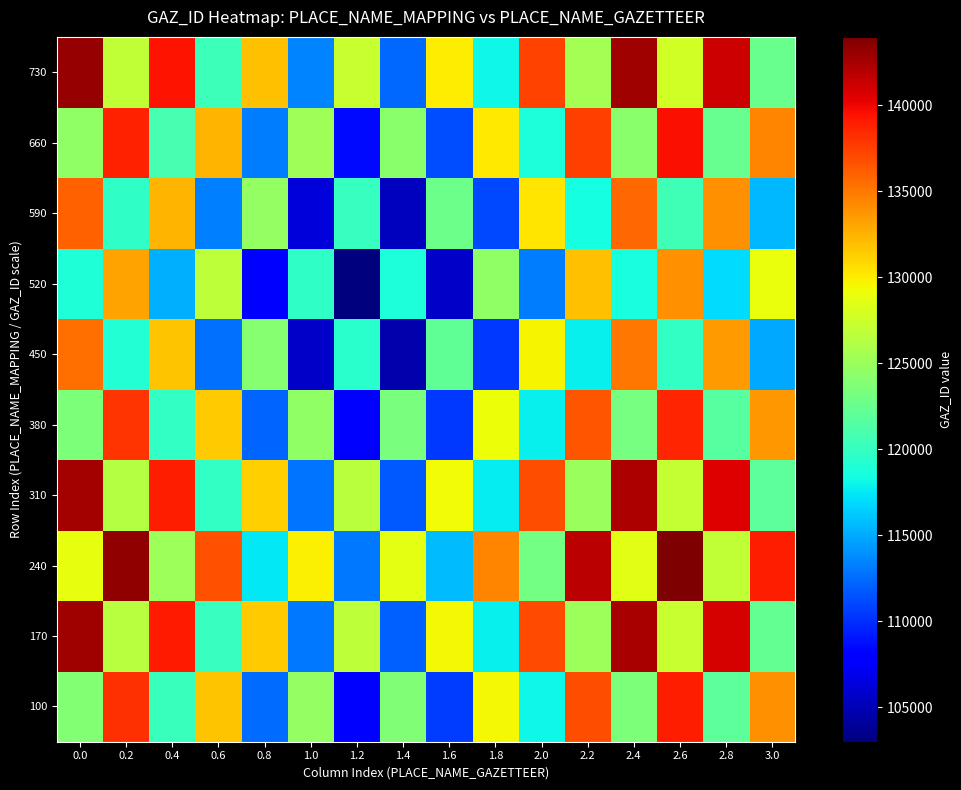

At how many categories does at least one series exceed 137418?

8